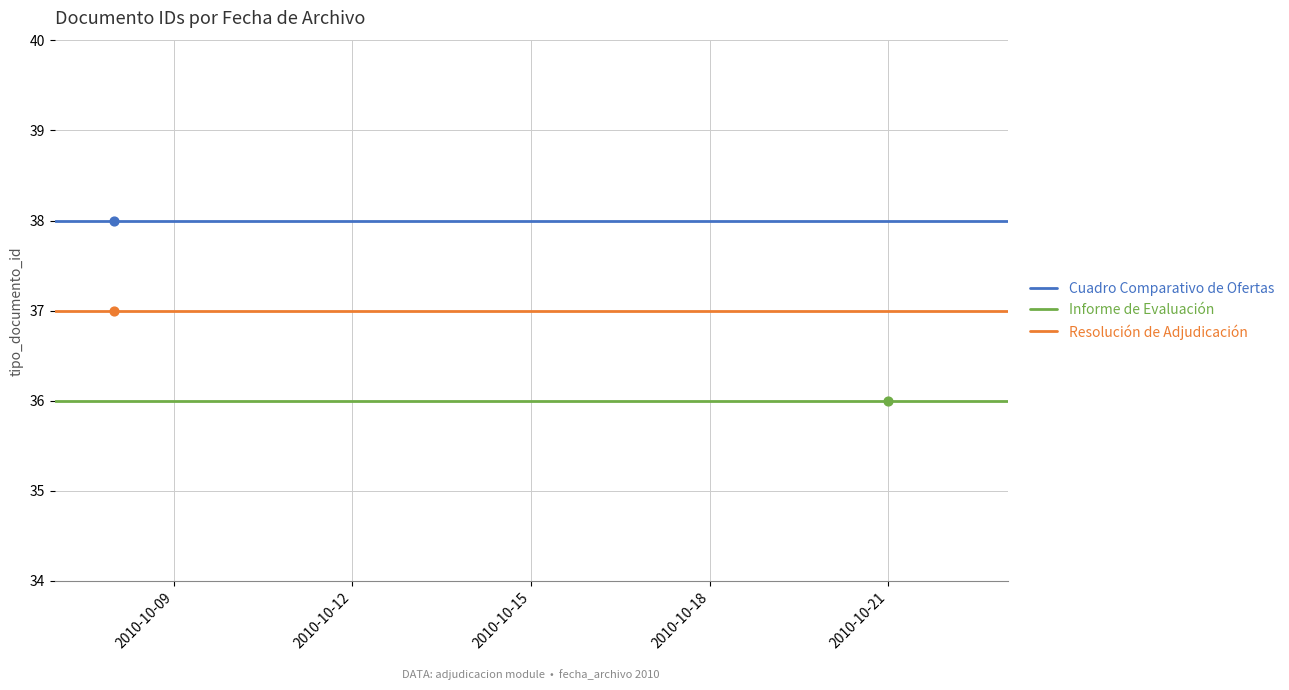

Which series contains the highest Y value?

Cuadro Comparativo de Ofertas